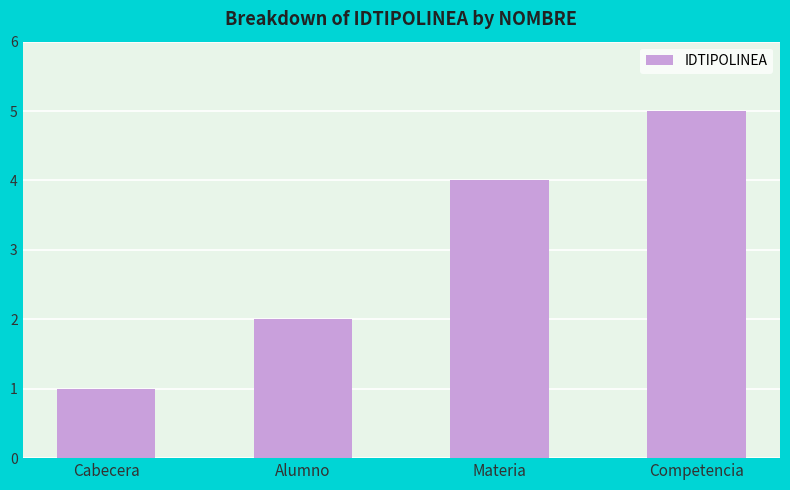

List the labels in order of value, largest first.

Competencia, Materia, Alumno, Cabecera